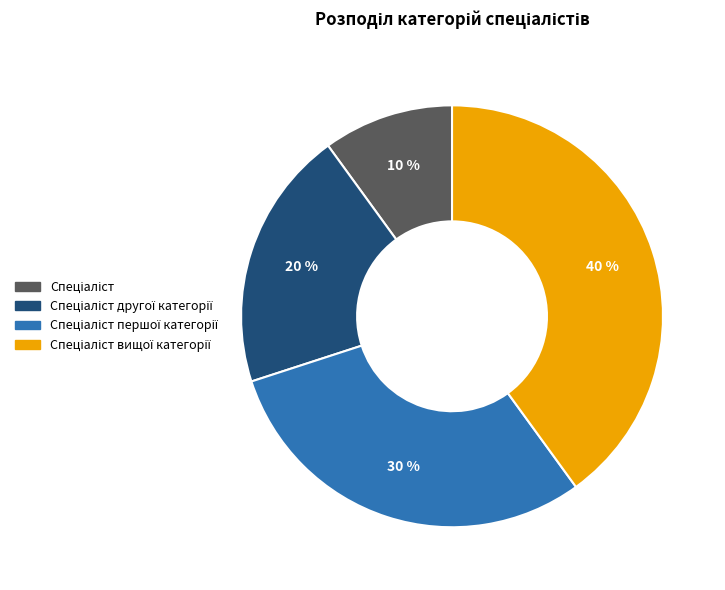

Is there any slice that represents more than half of the pie?

No